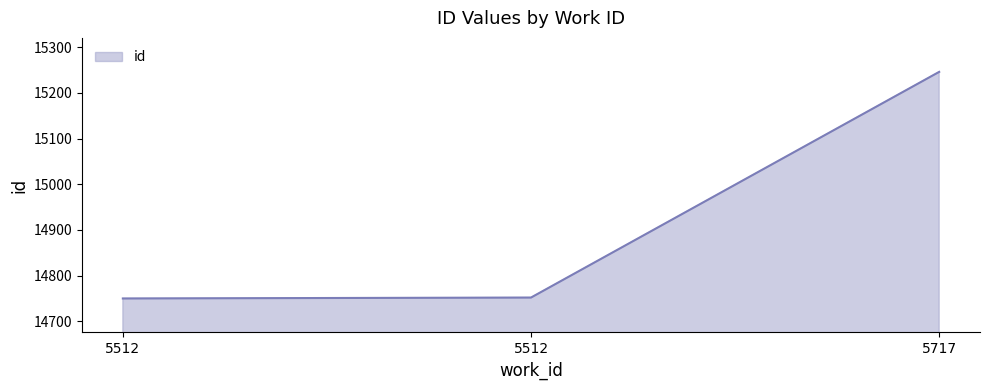

The chart shows a value of 4355 at 5512. True or false?

False